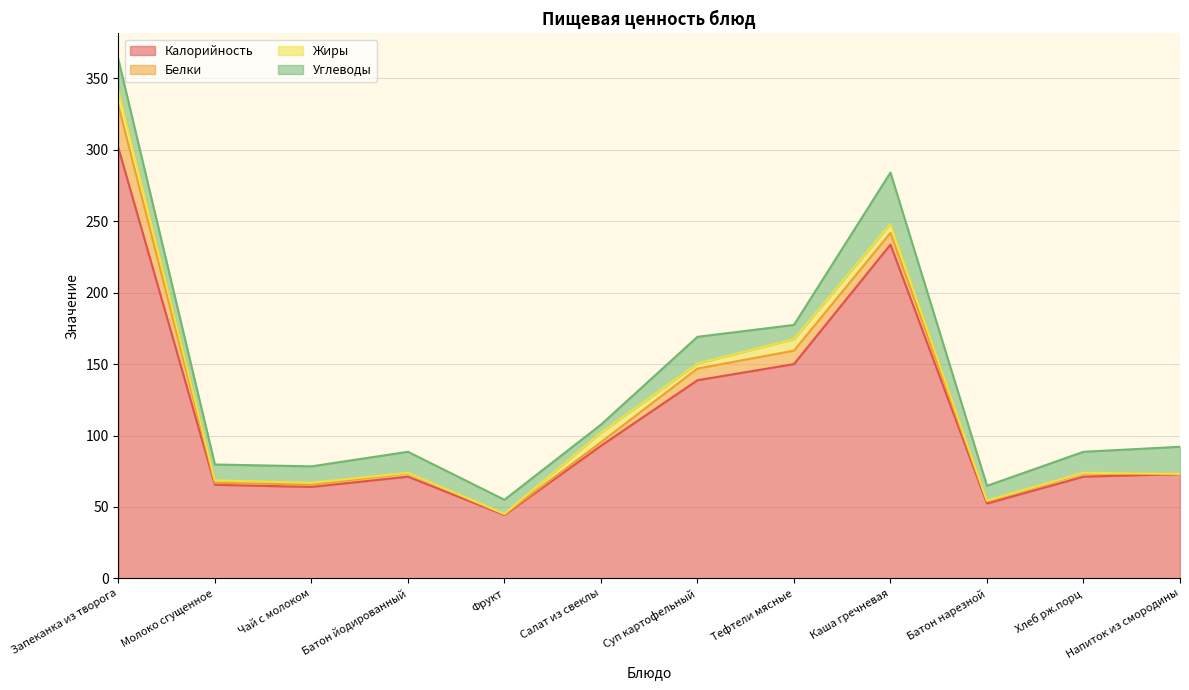

True or false: Углеводы has a value of 17.1 at Чай с молоком.

False